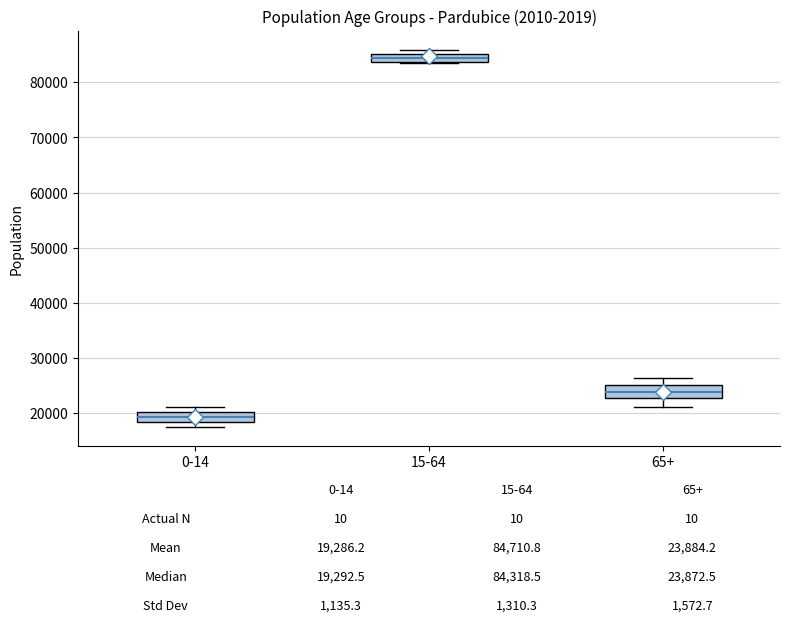

Which box has the highest median line?

15-64